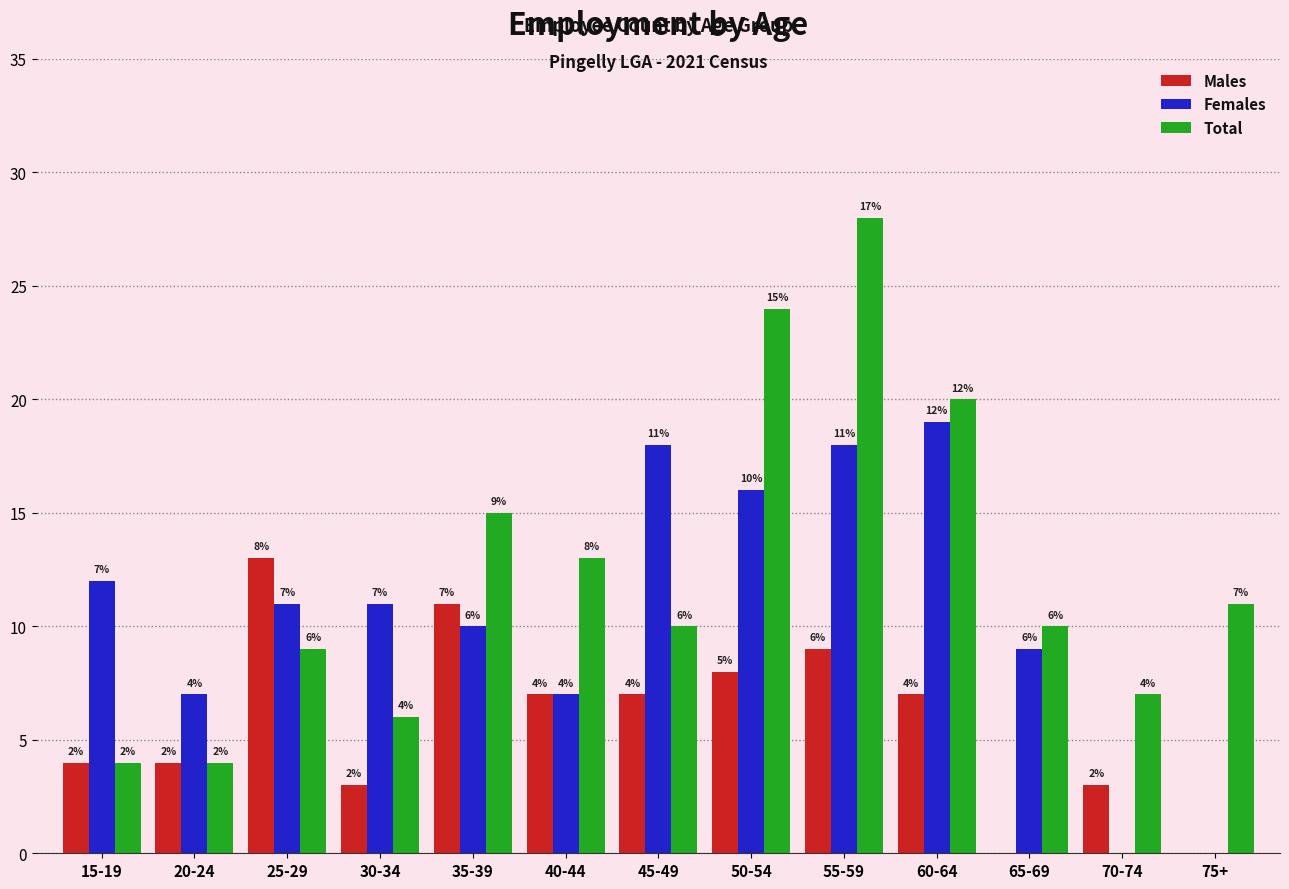

Reading left to right, what are all the values shown in this chart?

Males: 15-19=4	20-24=4	25-29=13	30-34=3	35-39=11	40-44=7	45-49=7	50-54=8	55-59=9	60-64=7	65-69=0	70-74=3	75+=0
Females: 15-19=12	20-24=7	25-29=11	30-34=11	35-39=10	40-44=7	45-49=18	50-54=16	55-59=18	60-64=19	65-69=9	70-74=0	75+=0
Total: 15-19=4	20-24=4	25-29=9	30-34=6	35-39=15	40-44=13	45-49=10	50-54=24	55-59=28	60-64=20	65-69=10	70-74=7	75+=11